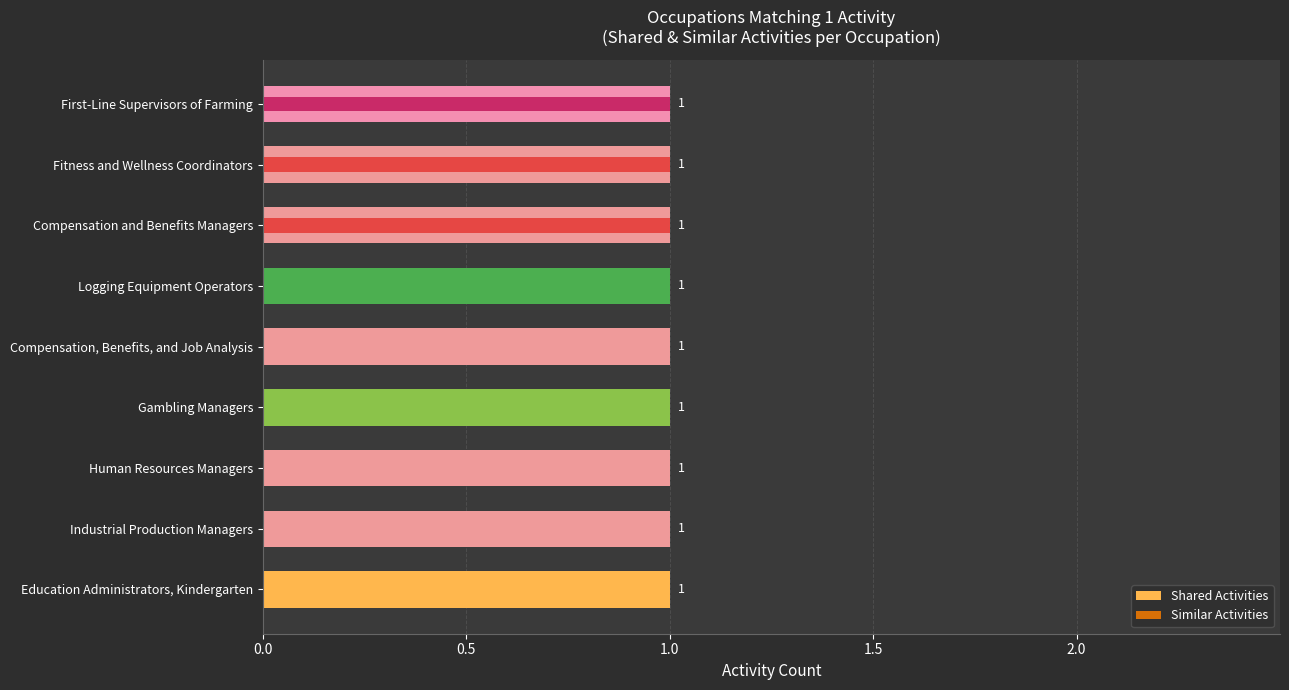

True or false: Shared Activities has a value of 0.3 at 7.

False